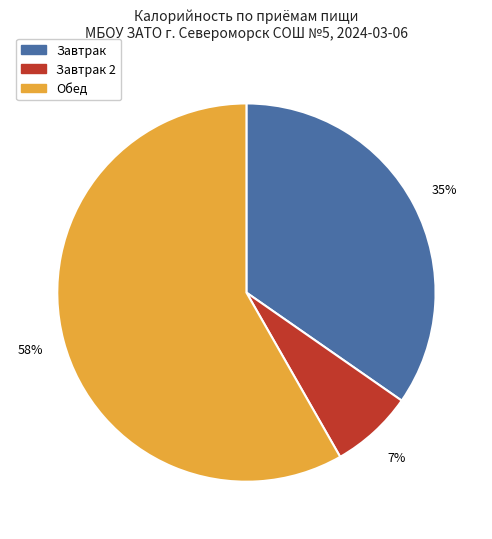

Is there any slice that represents more than half of the pie?

Yes